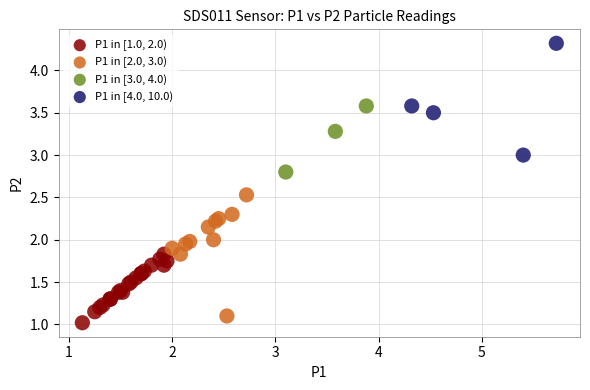

Which series contains the highest Y value?

P1 in [4.0, 10.0)